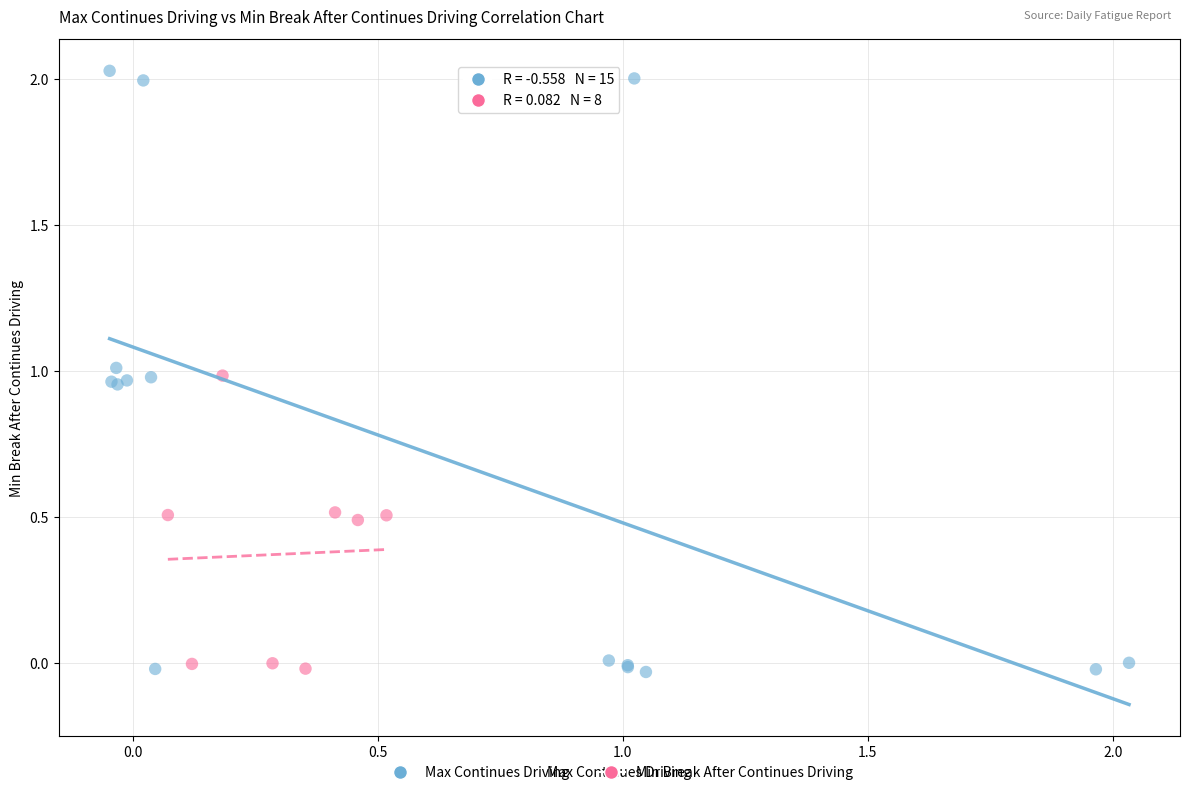

Which series reaches the maximum Y coordinate?

Max Continues Driving